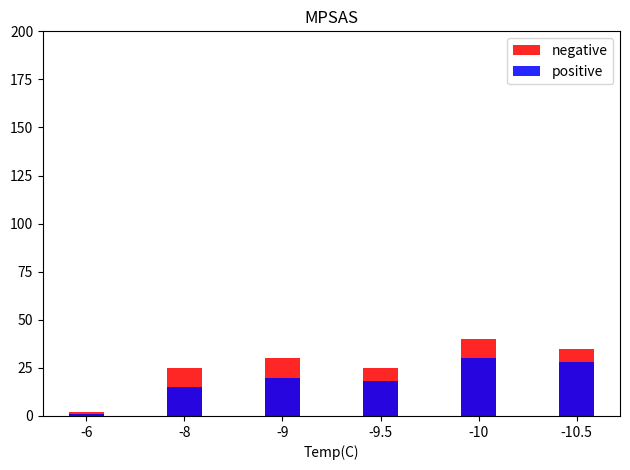

What is the label of the 6th bar from the left?

-10.5